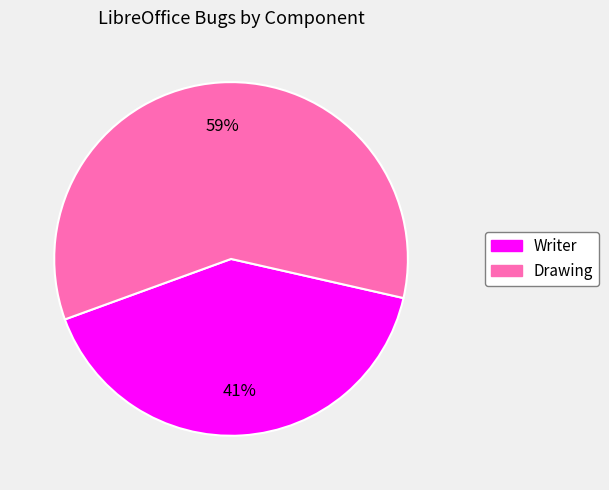

Rank the categories by value from highest to lowest.

Drawing, Writer